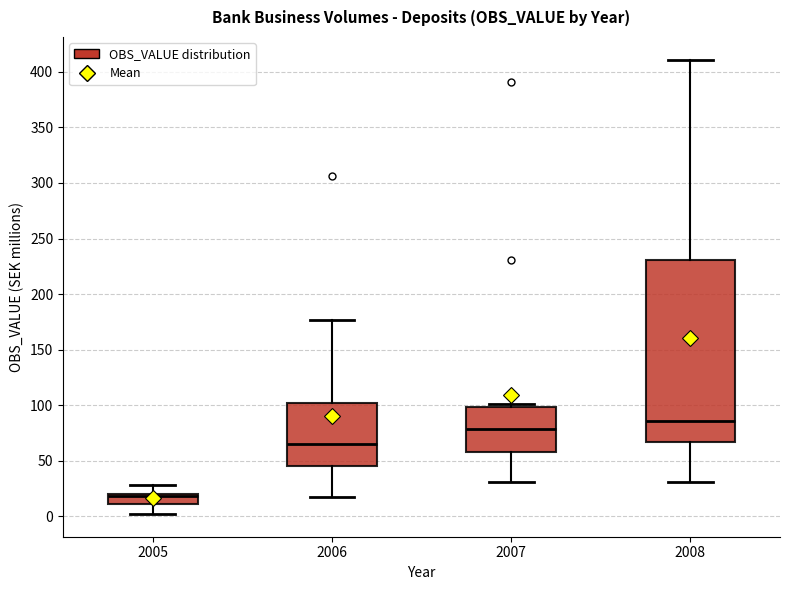

Where does the lower whisker of the box at x = 2005 end on the y-axis? The values are not printed on the chart, so give them approximately, as read against the axis.

0